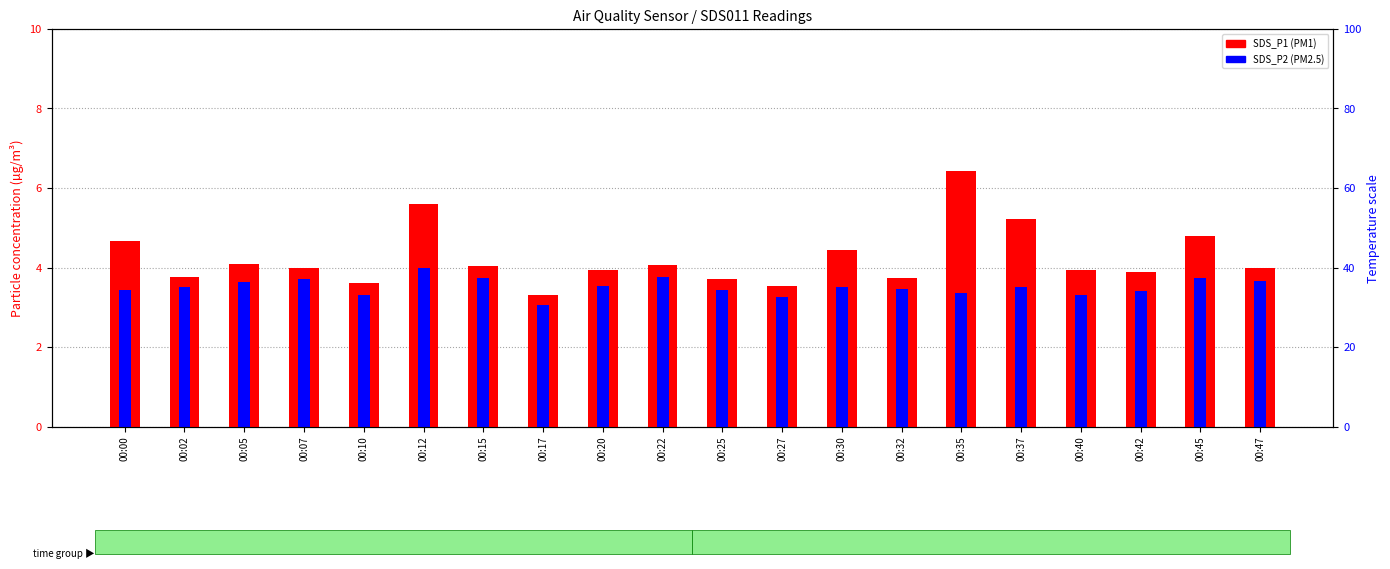

Rank the categories by SDS_P2 value from lowest to highest.

00:17, 00:27, 00:10, 00:40, 00:35, 00:42, 00:00, 00:25, 00:32, 00:02, 00:30, 00:37, 00:20, 00:05, 00:47, 00:07, 00:15, 00:45, 00:22, 00:12